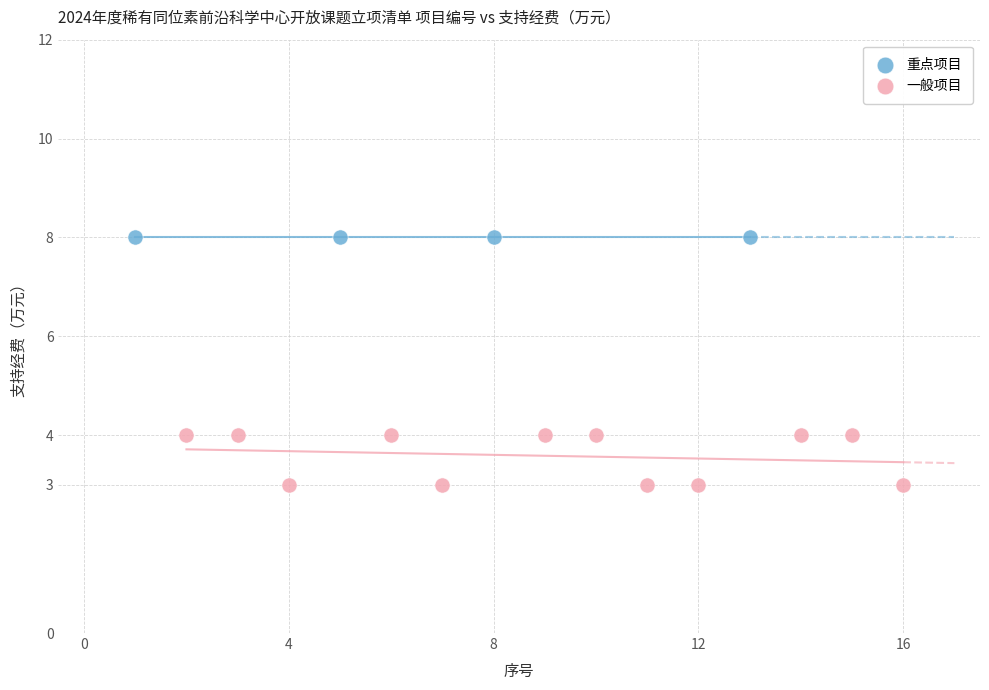

Which series contains the highest Y value?

重点项目